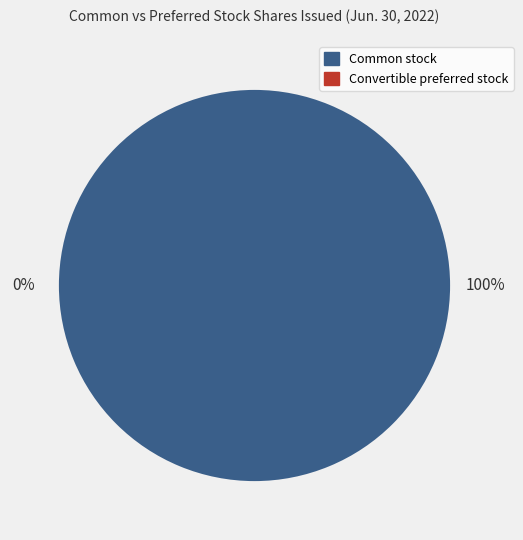

To the nearest percent, what portion does Common stock, shares issued represent?

100%